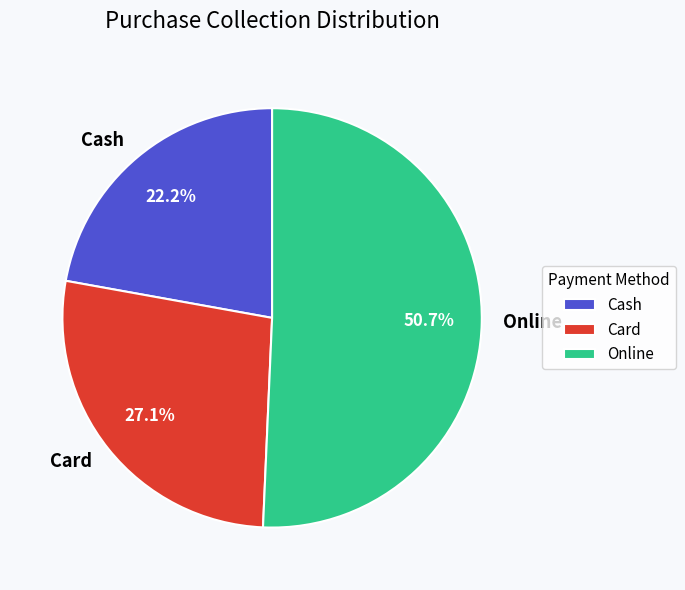

True or false: Online accounts for 57% of the total.

False